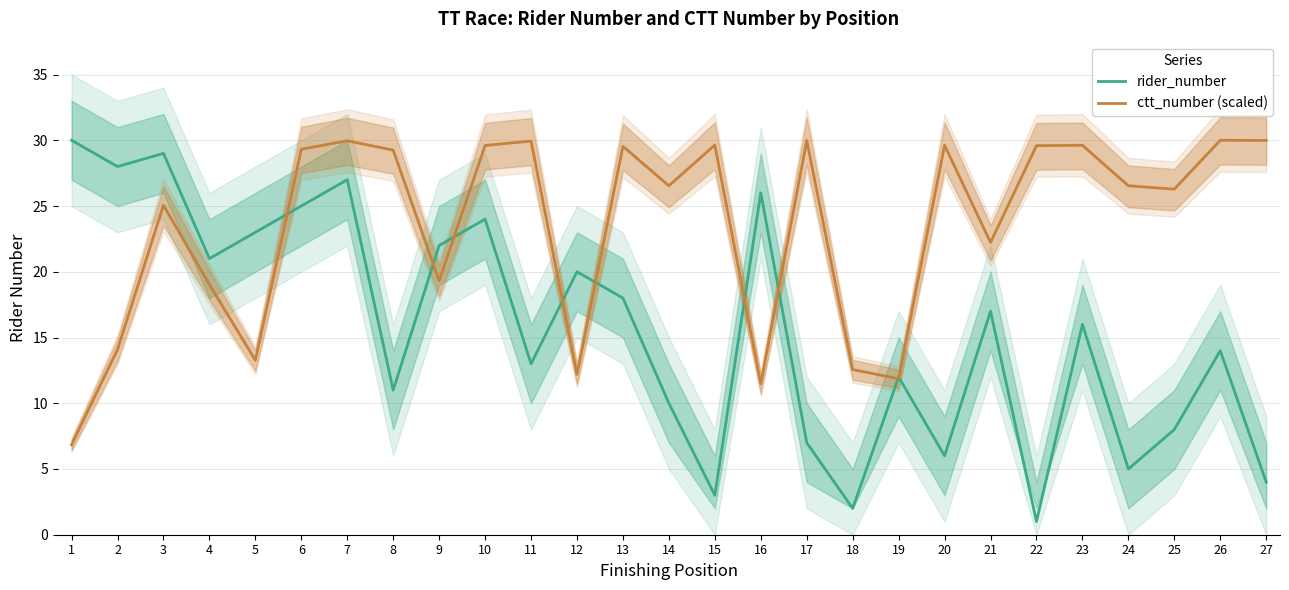

What is the sum of the rider_number values at 19 and 15?

15.0